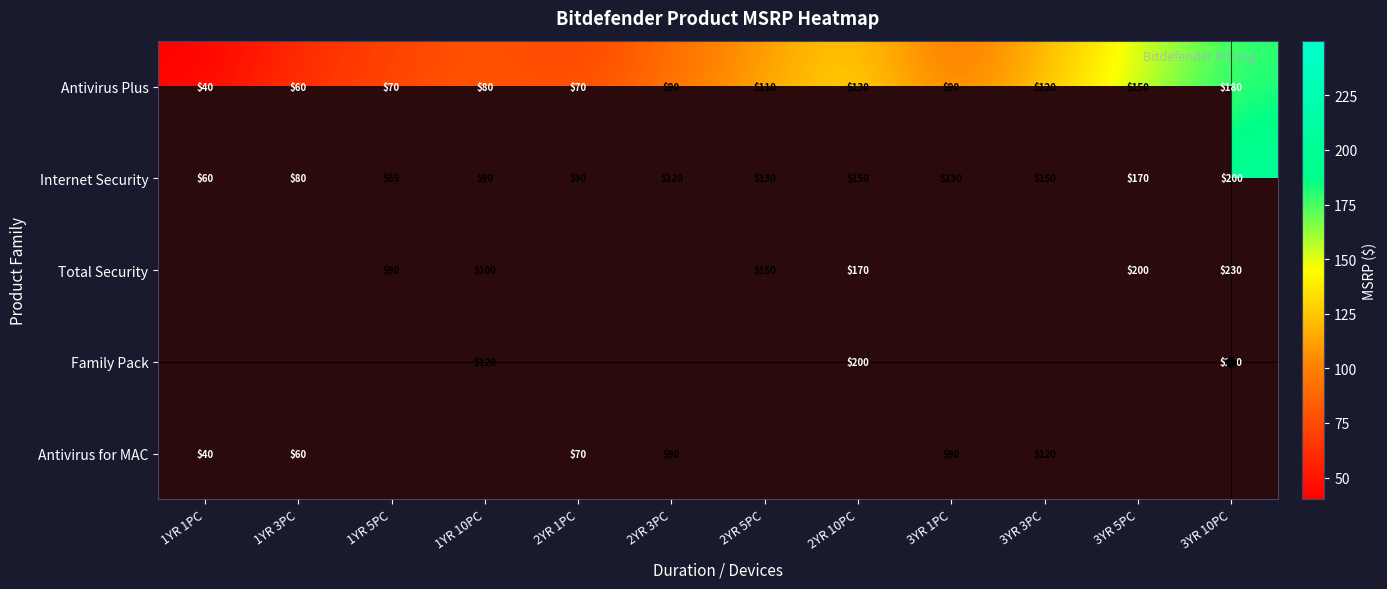

Between 1YR 3PC and 3YR 5PC, which is larger?

3YR 5PC